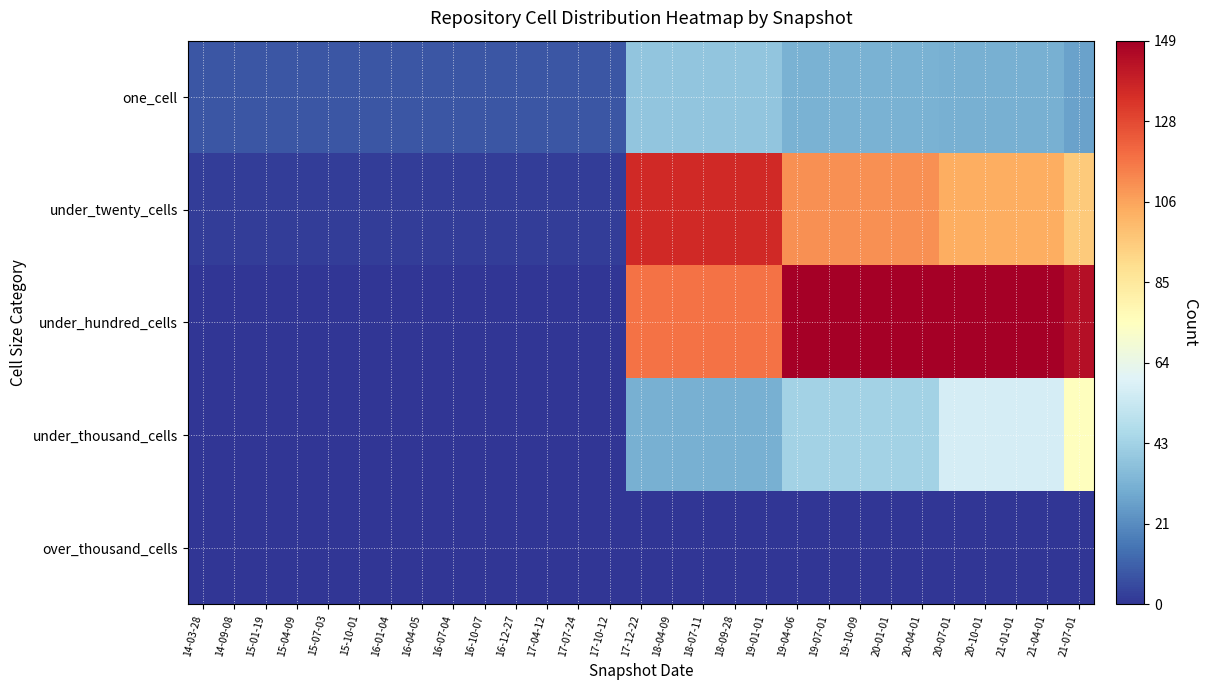

Which series has the largest total across all categories?

under_hundred_cells